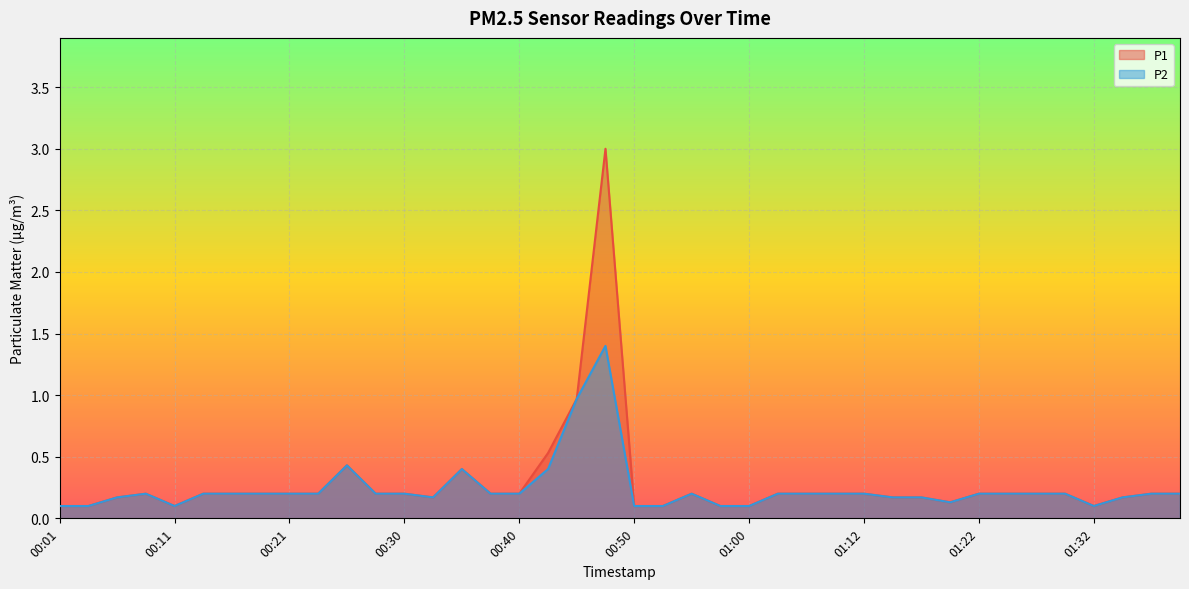

Rank the series at 00:50 from highest to lowest value.

P1, P2